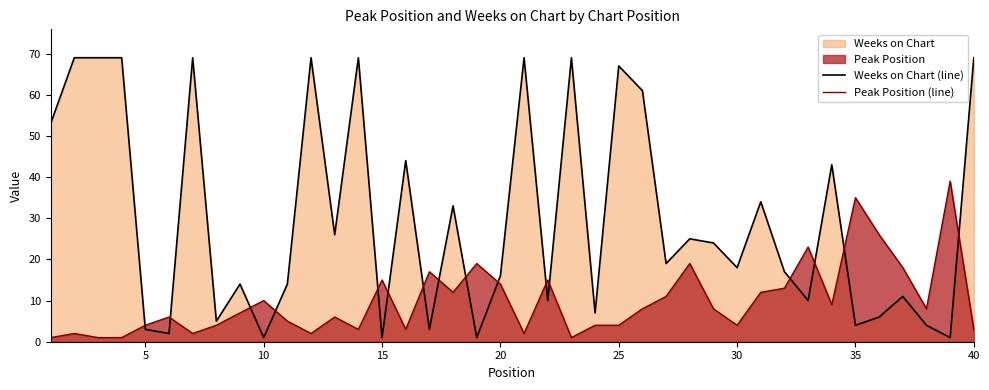

Rank the series by their maximum value, from lowest to highest.

Peak Position (line), Weeks on Chart (line)